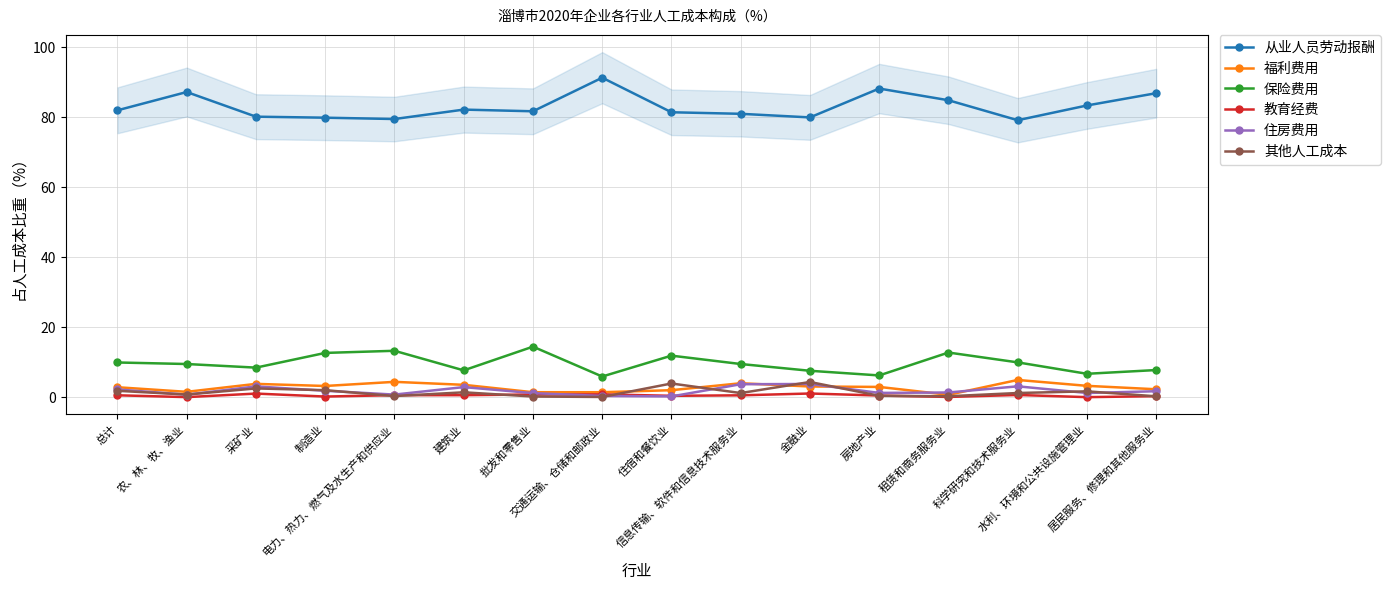

How many values in the 保险费用 series exceed 9?

9